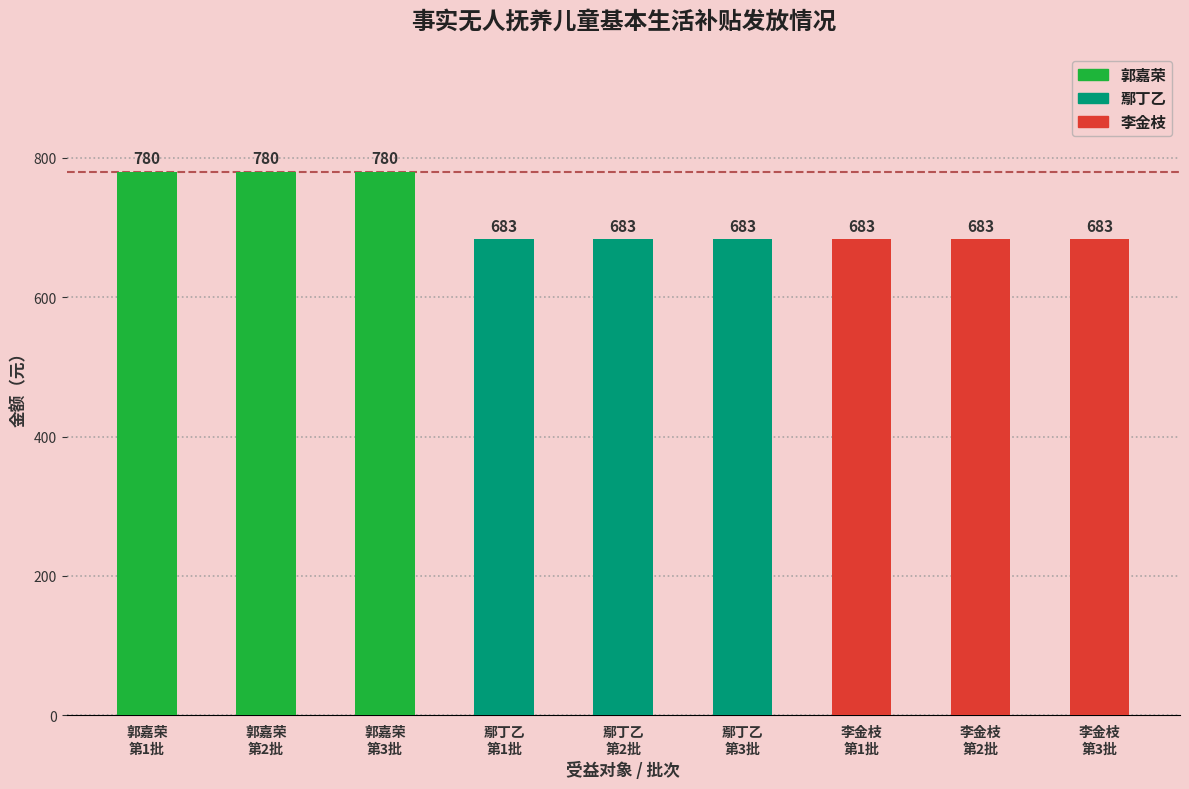

The 实发金额 series shows 780 at 郭嘉荣-3. True or false?

True